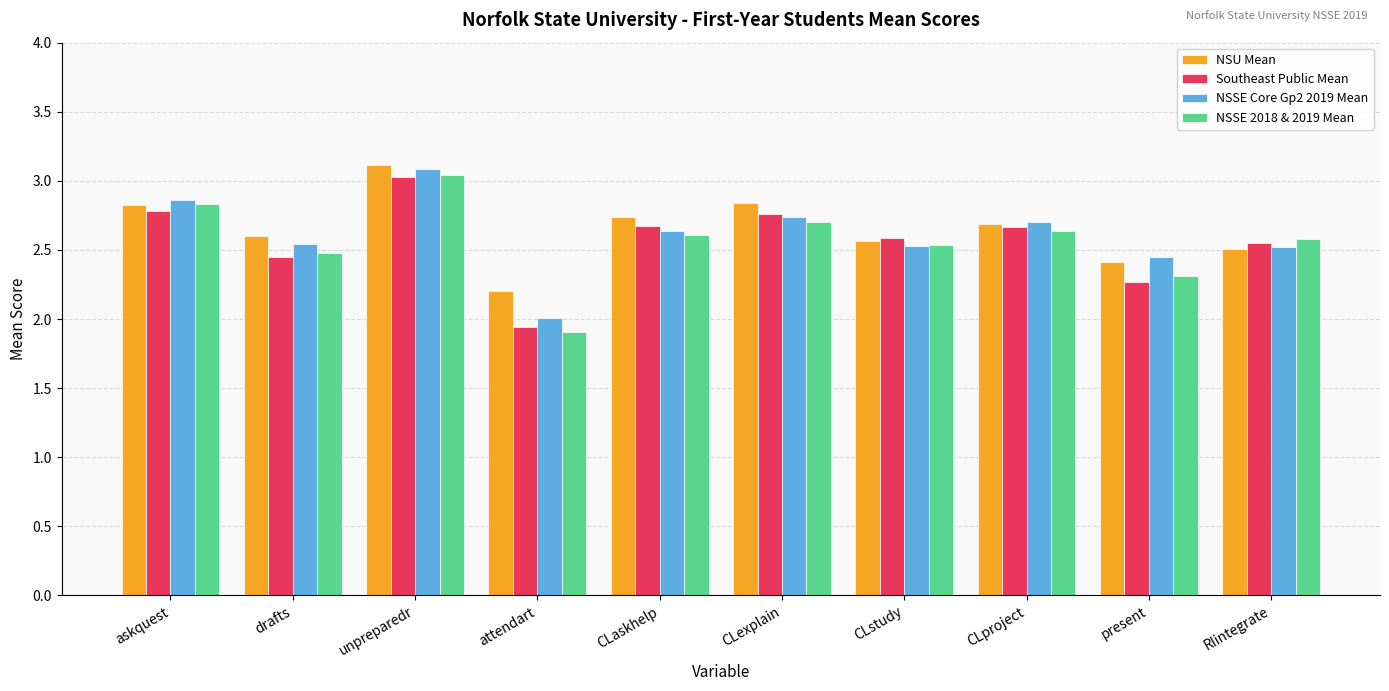

The Southeast Public Mean series shows 2.7 at CLaskhelp. True or false?

True